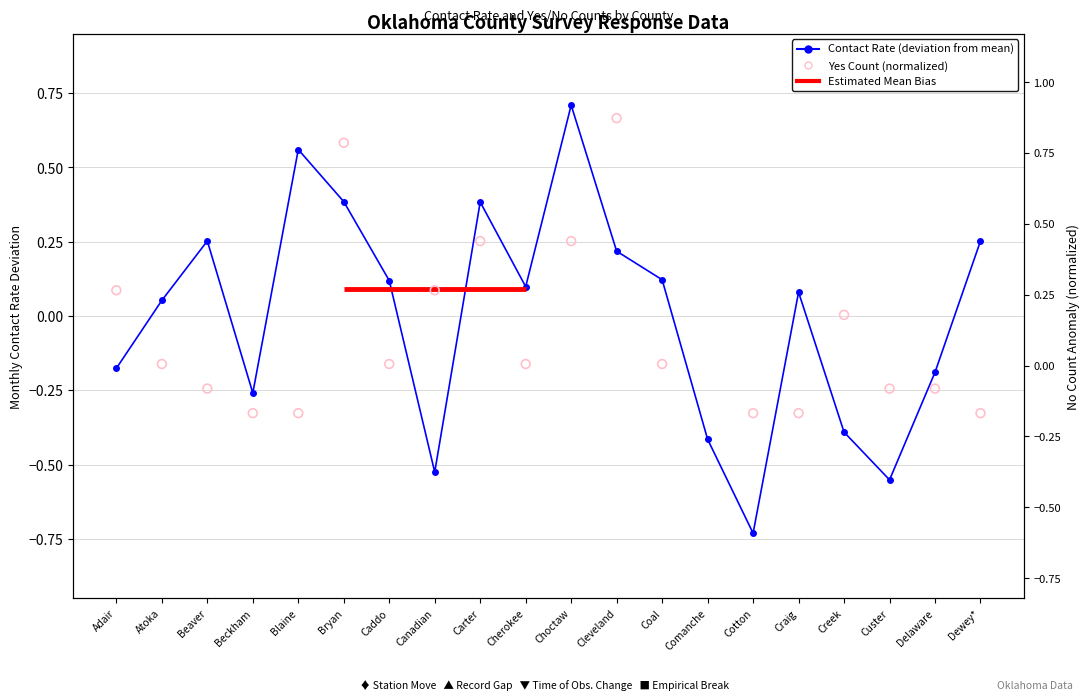

Which series contains the highest Y value?

Yes Count